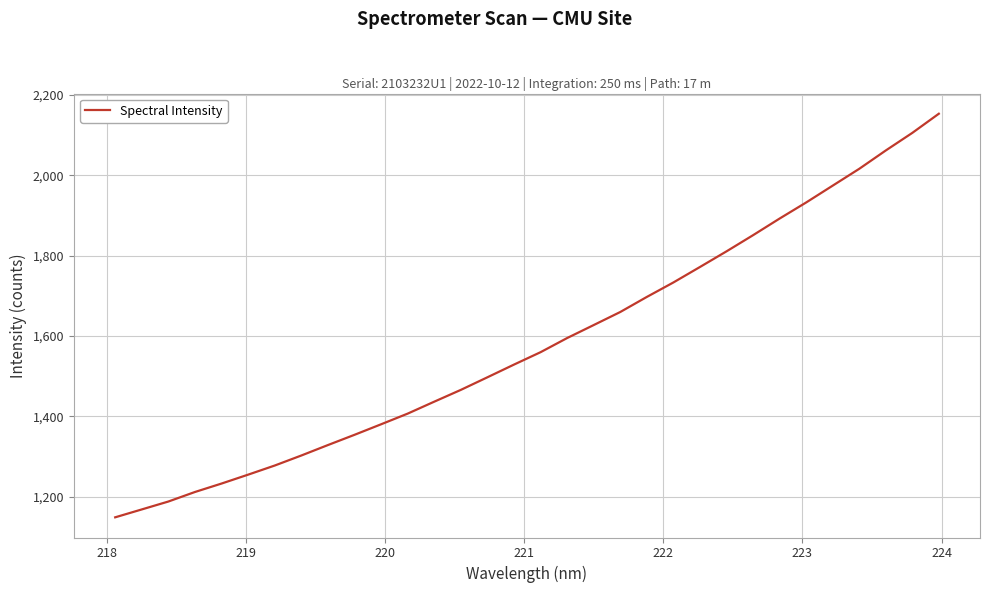

Does the chart display data point markers on the line(s)?

No